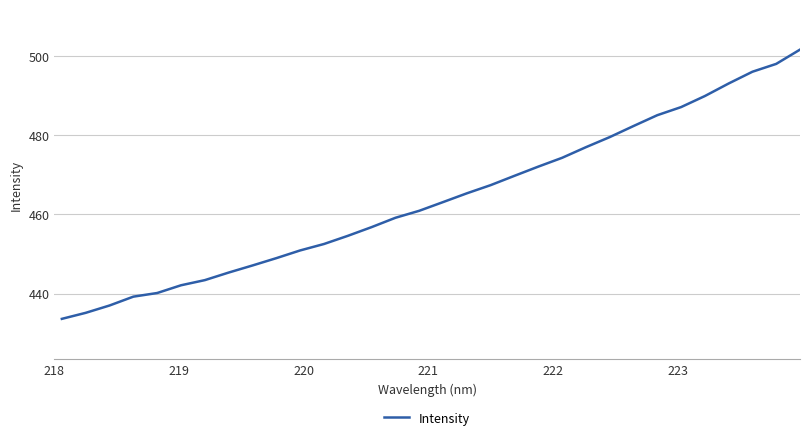

Count the number of data series in this chart.

1